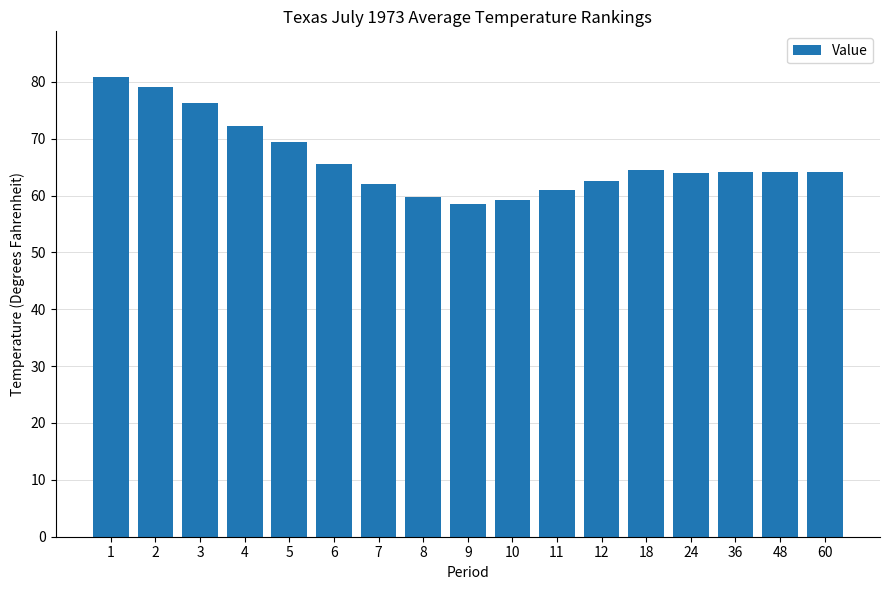

What is the value of the 16th bar from the left?

64.1